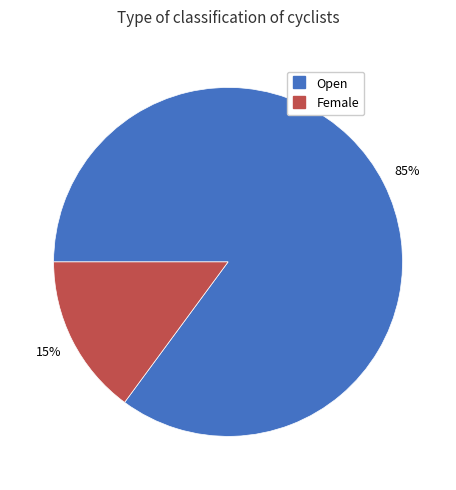

Rank the categories by value from lowest to highest.

Female, Open